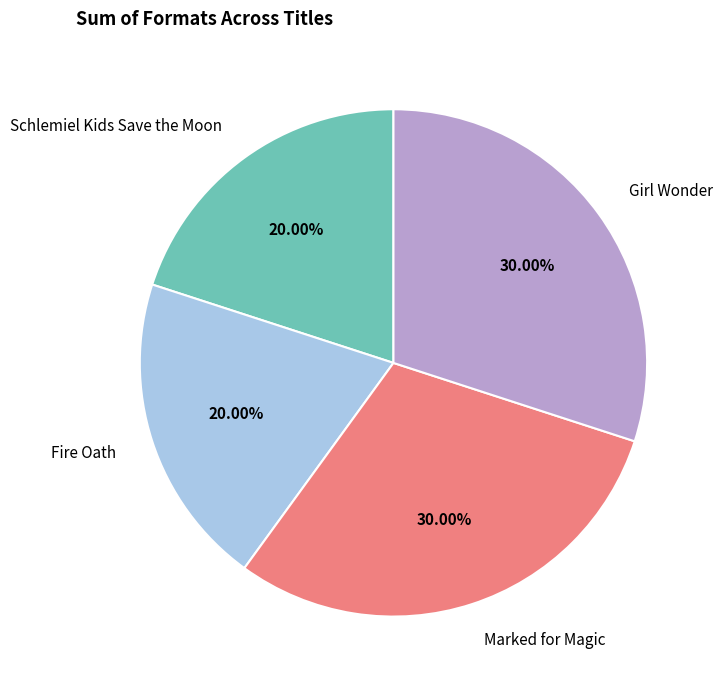

How many slices are in this pie chart?

4